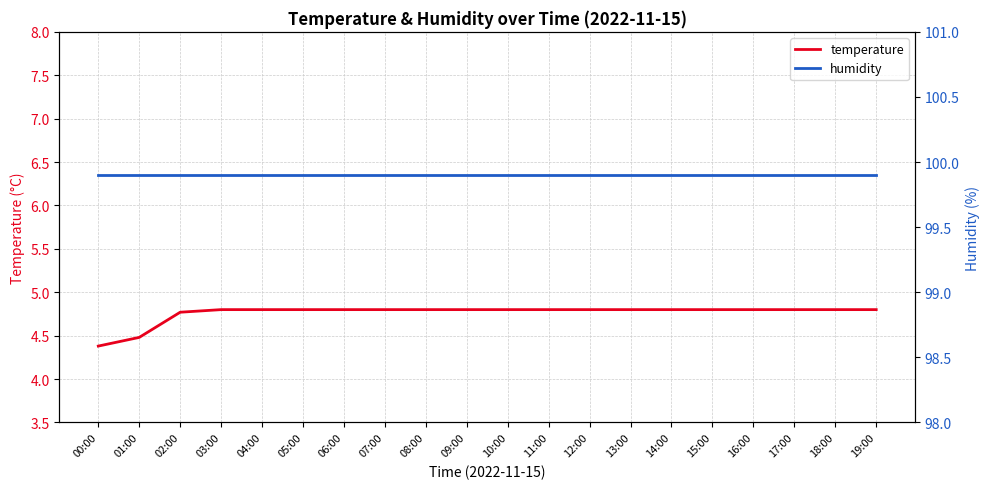

The humidity series shows 69.5 at 09:00. True or false?

False